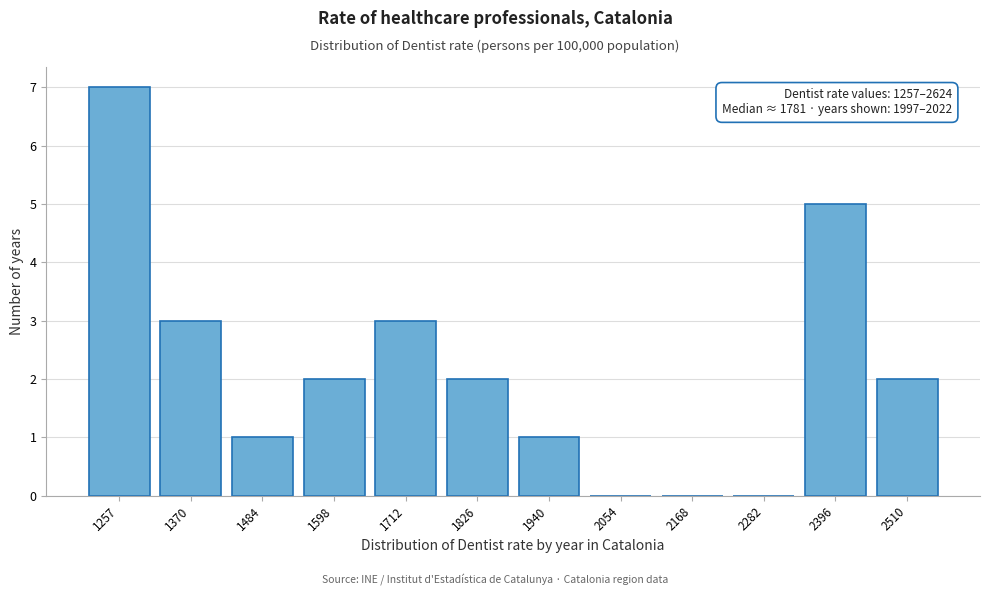

What is the greatest value displayed?

7